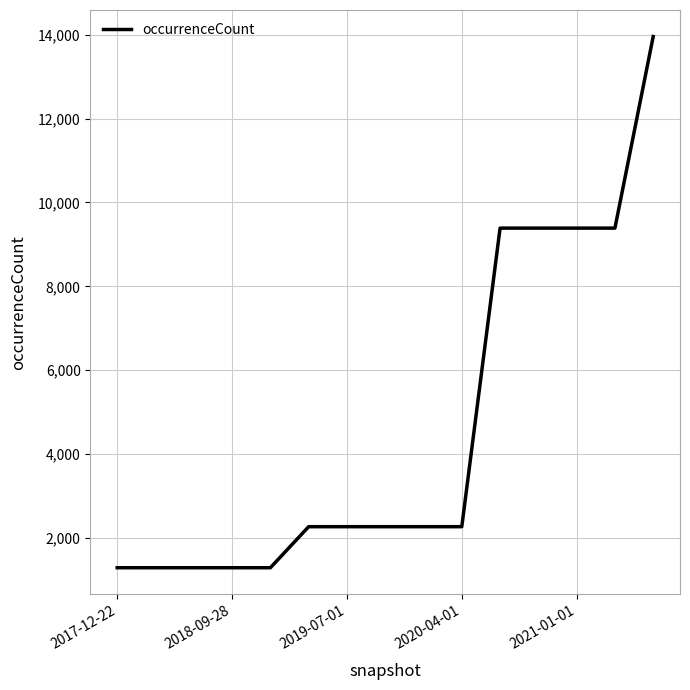

What is the maximum value shown in the chart?

13953